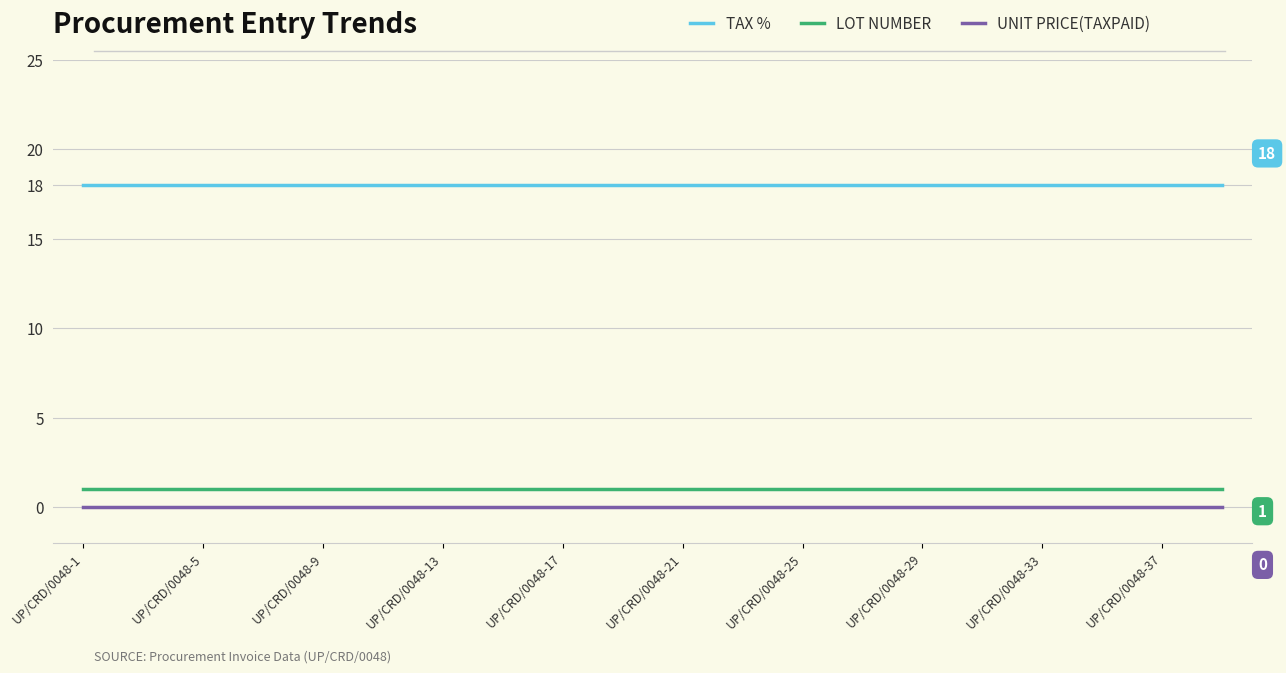

Count the number of data series in this chart.

3